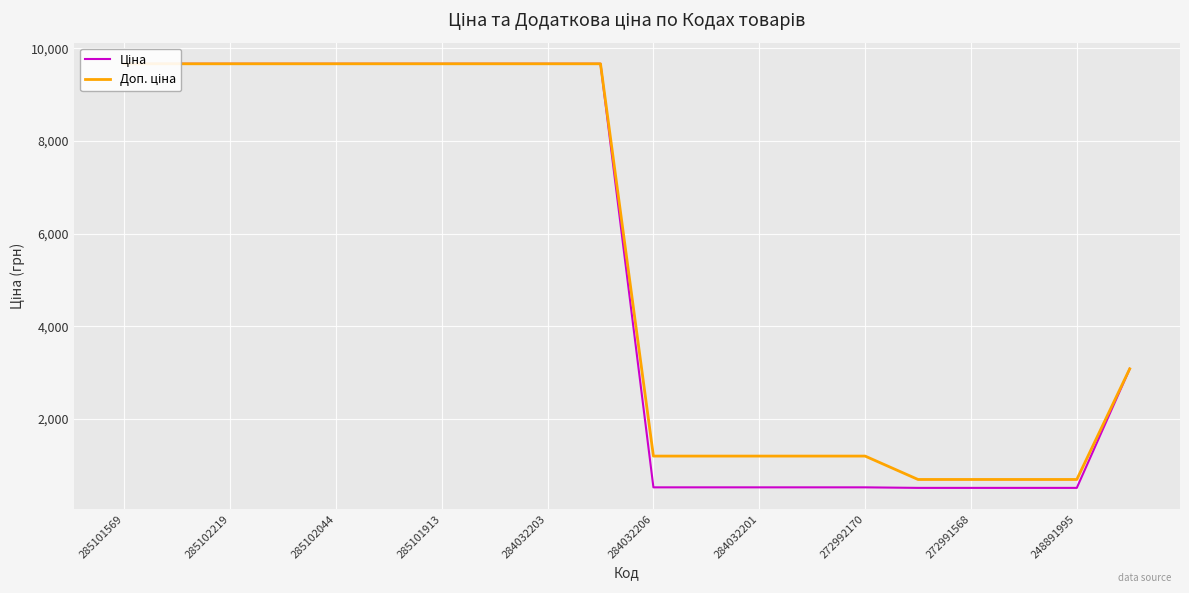

How many values in the Ціна series are below 9664?

10